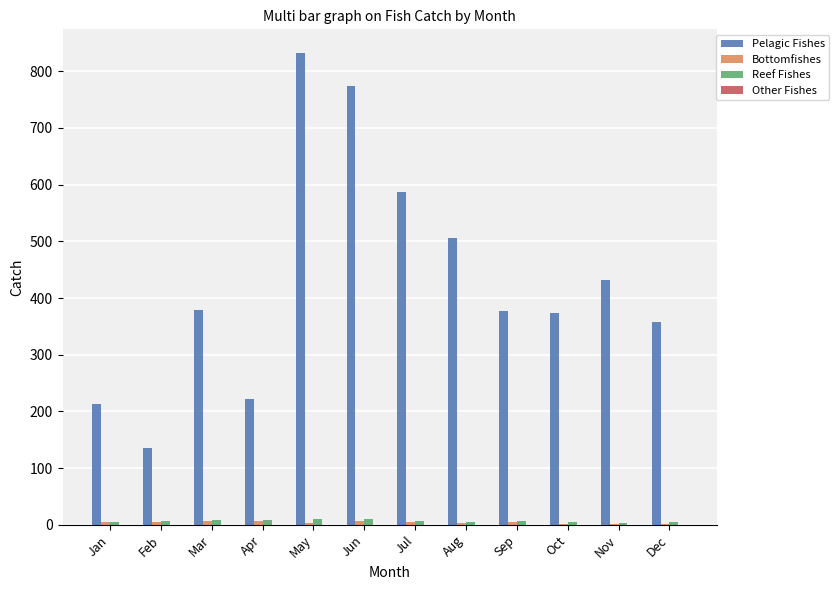

Which series has the largest range (max minus min)?

Pelagic Fishes